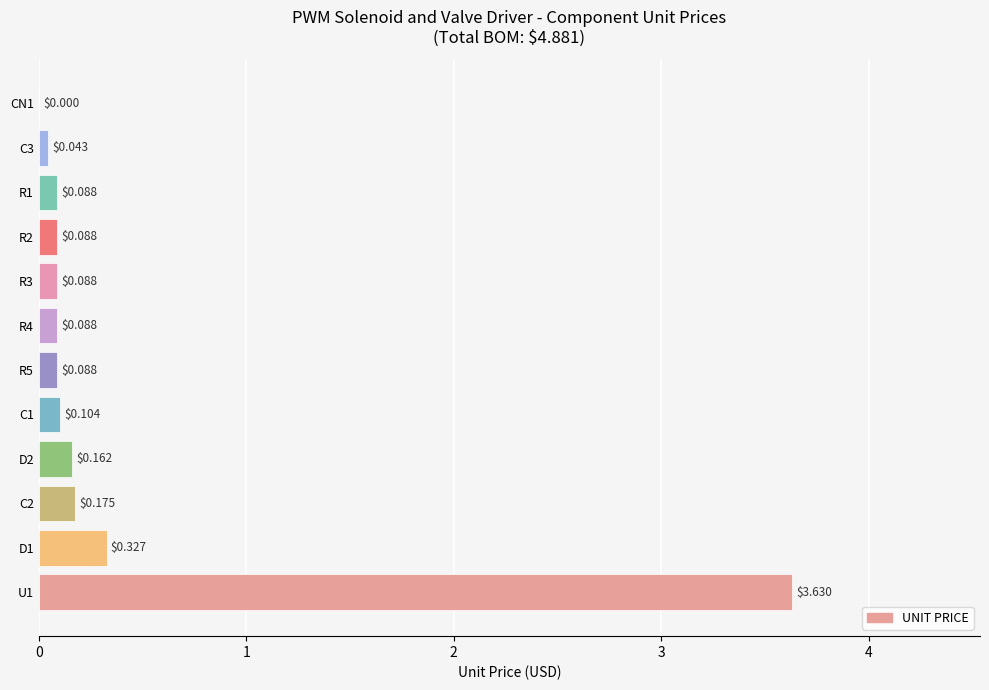

Which has a higher value, R4 or D1?

D1